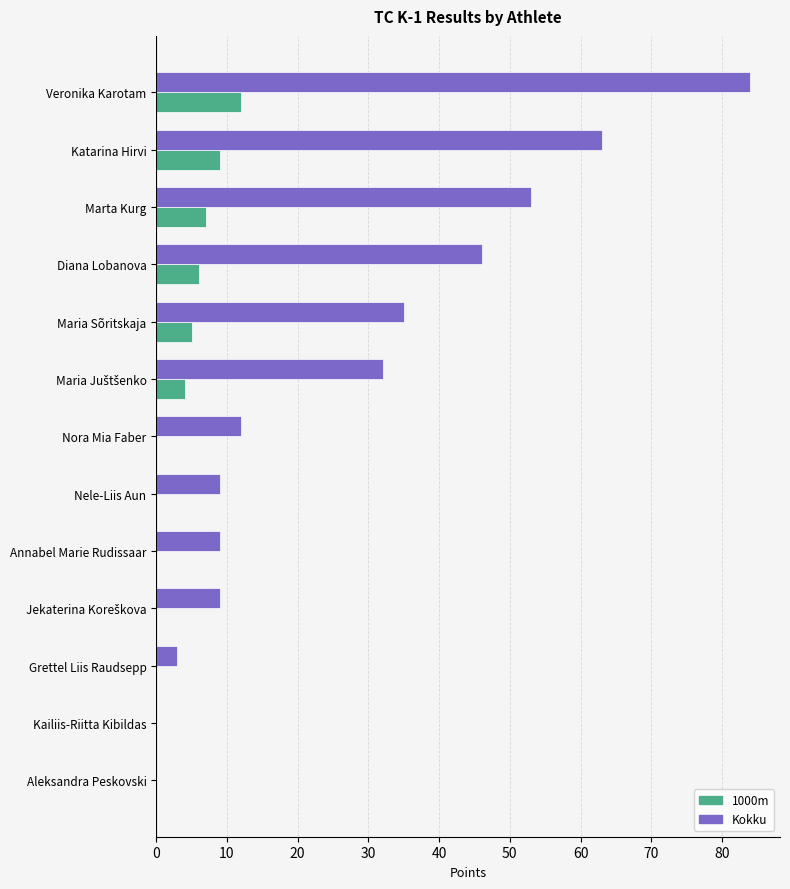

At which category is the sum across all series the highest?

Veronika Karotam